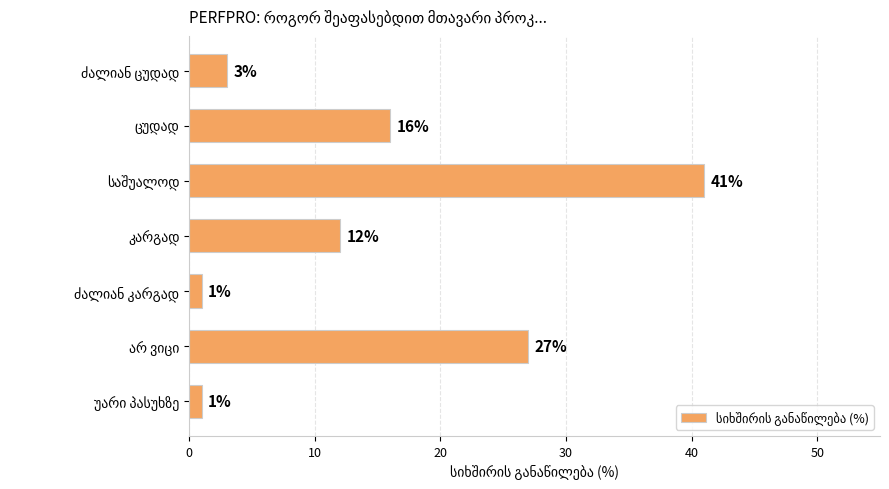

What is the sum of all values?

101